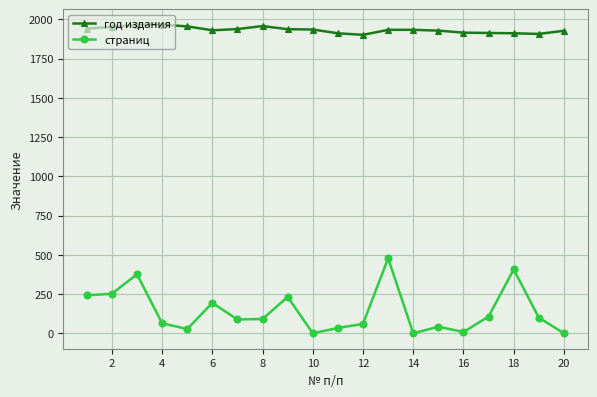

Which series has the largest range (max minus min)?

страниц